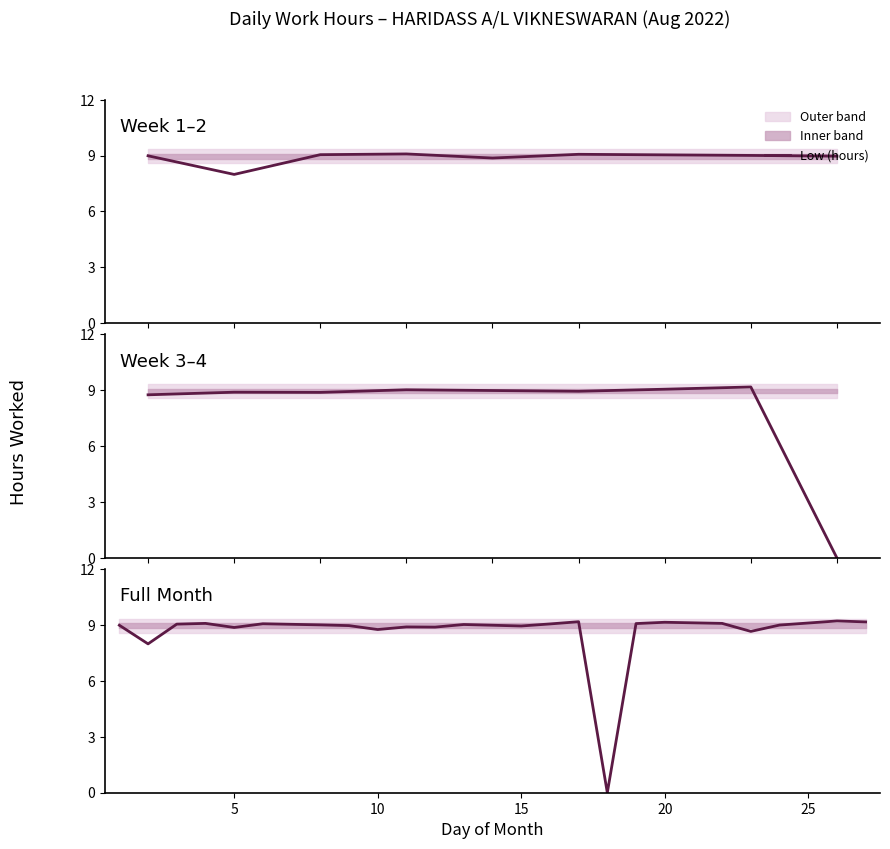

How many lines are shown in the chart?

1